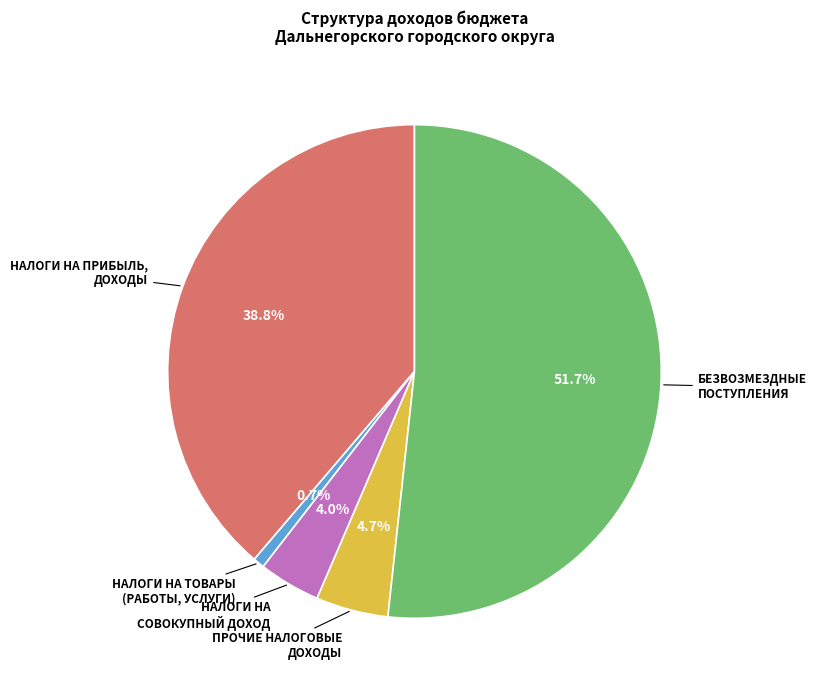

Does any single category account for the majority?

Yes